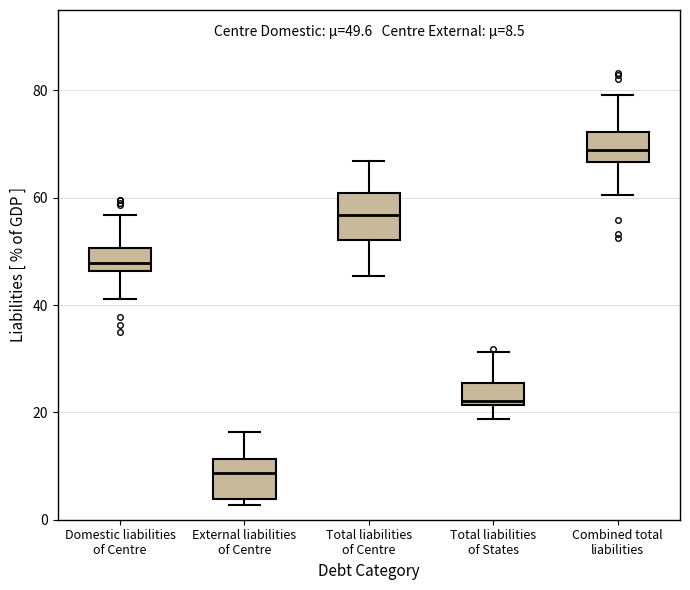

Which box's median line is the highest?

Combined total liabilities